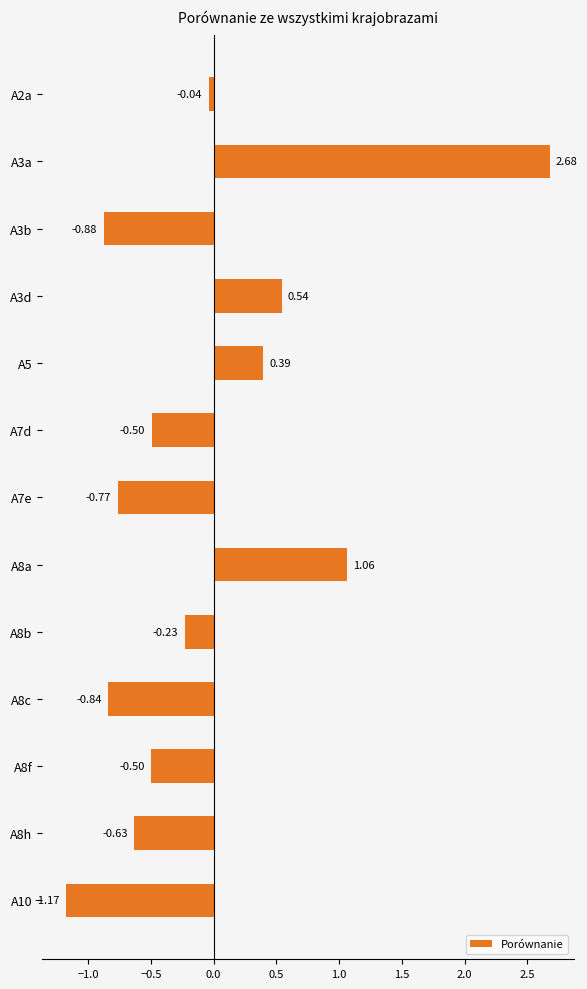

What is the difference between the values at A2a and A8h?

0.6